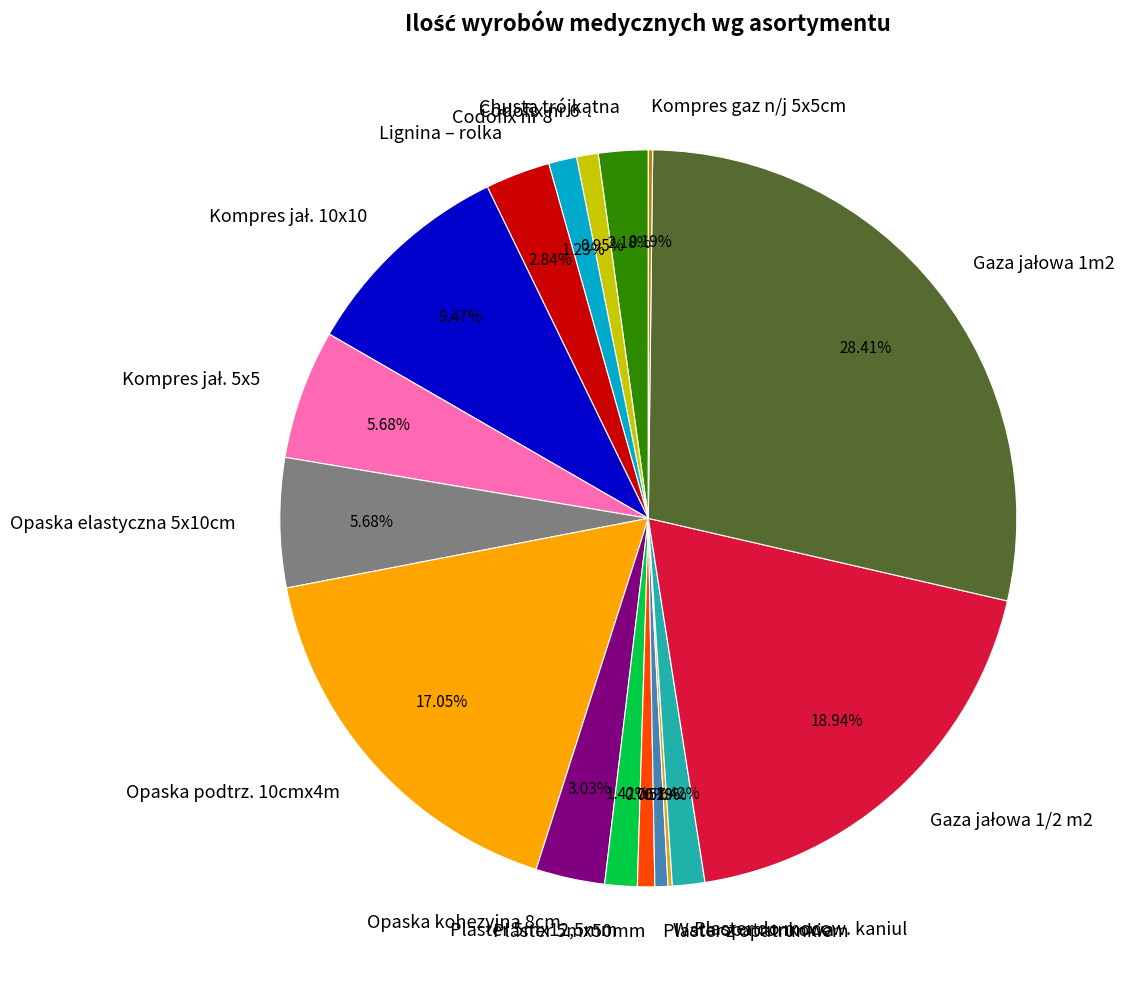

Is there a majority slice in this chart?

No